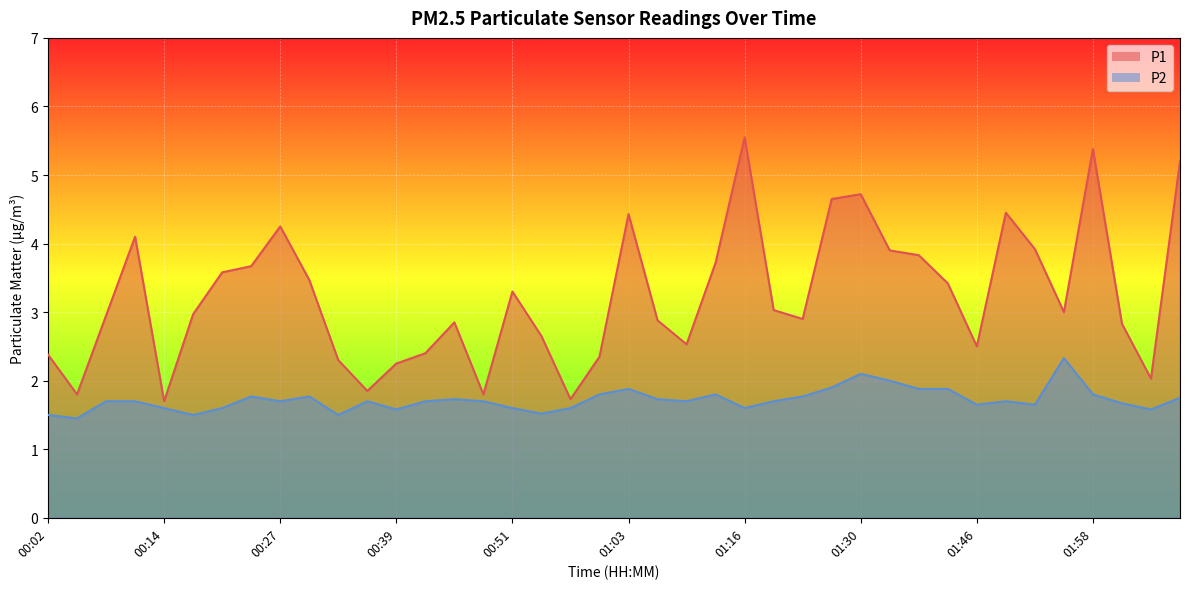

At 01:37, list the series in order from smallest to largest.

P2, P1